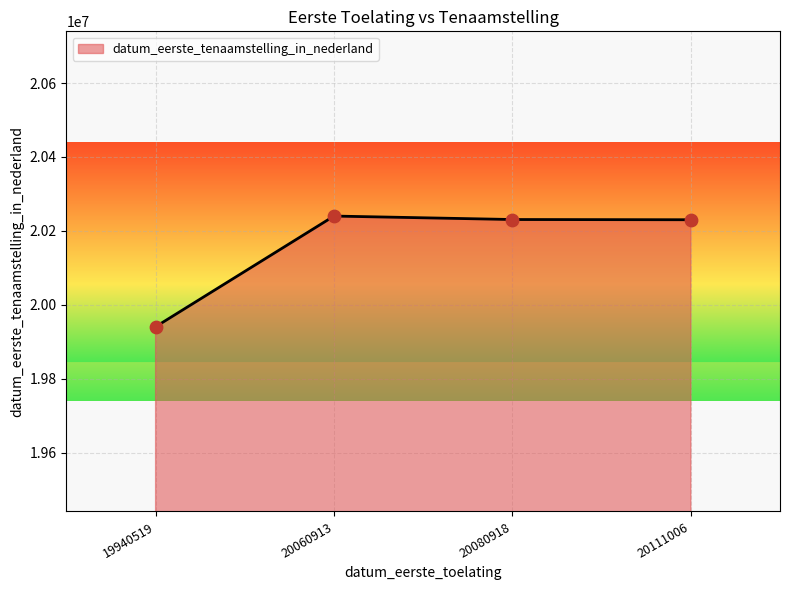

Approximately how many times larger is the value at 20060913 compared to 20111006?

1.0